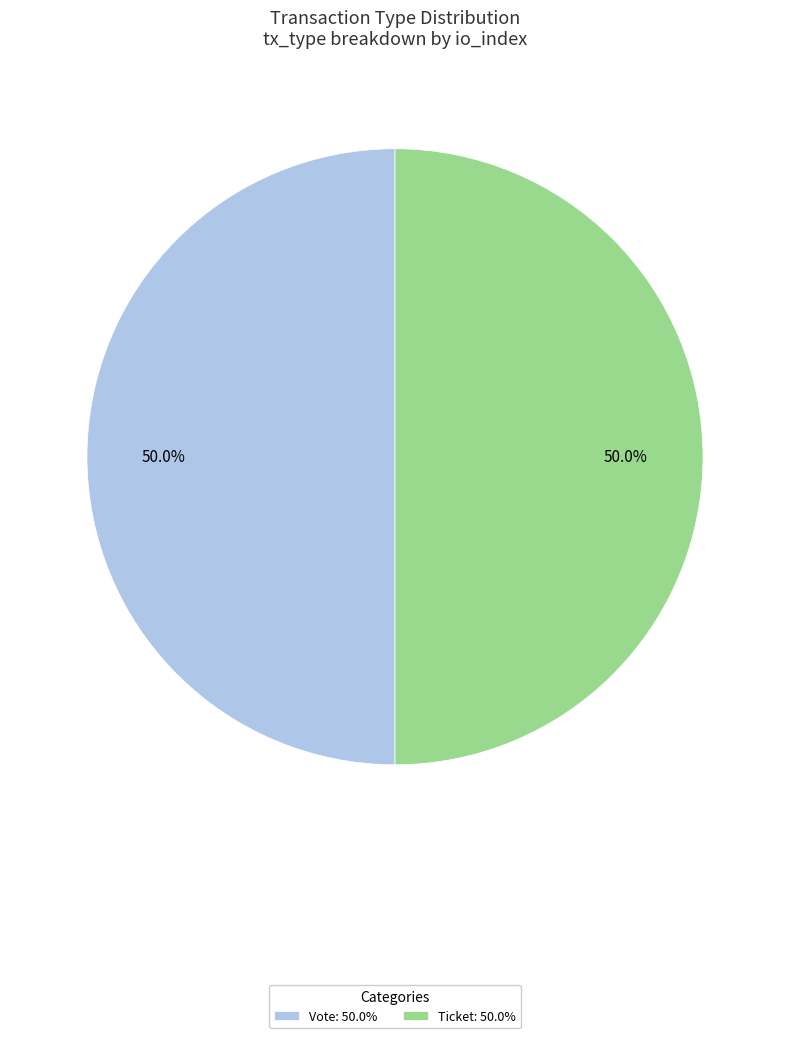

Count the number of slices in the pie.

2